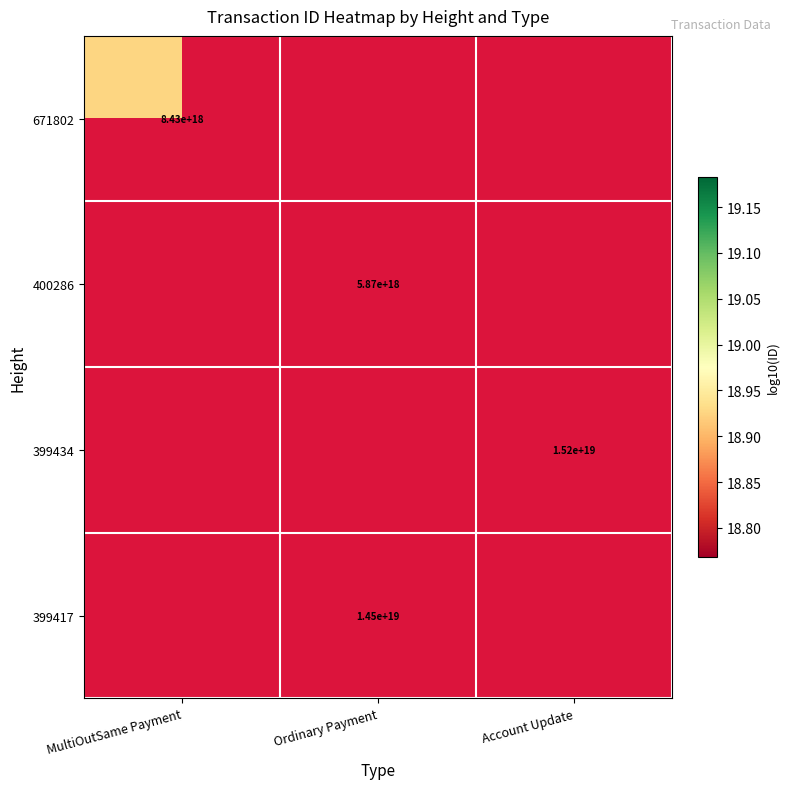

Rank the series at Ordinary Payment from lowest to highest value.

671802, 400286, 399434, 399417